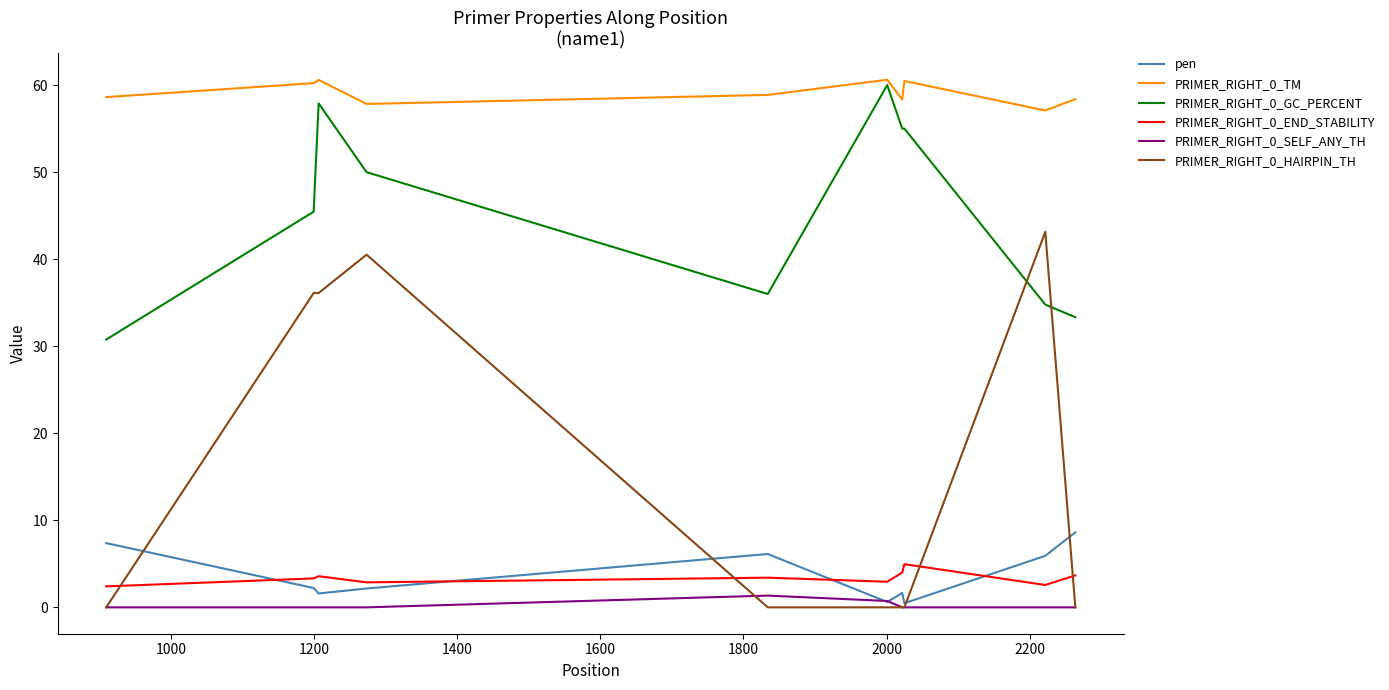

What is the difference between the maximum and second lowest values in the PRIMER_RIGHT_0_HAIRPIN_TH series?

43.1